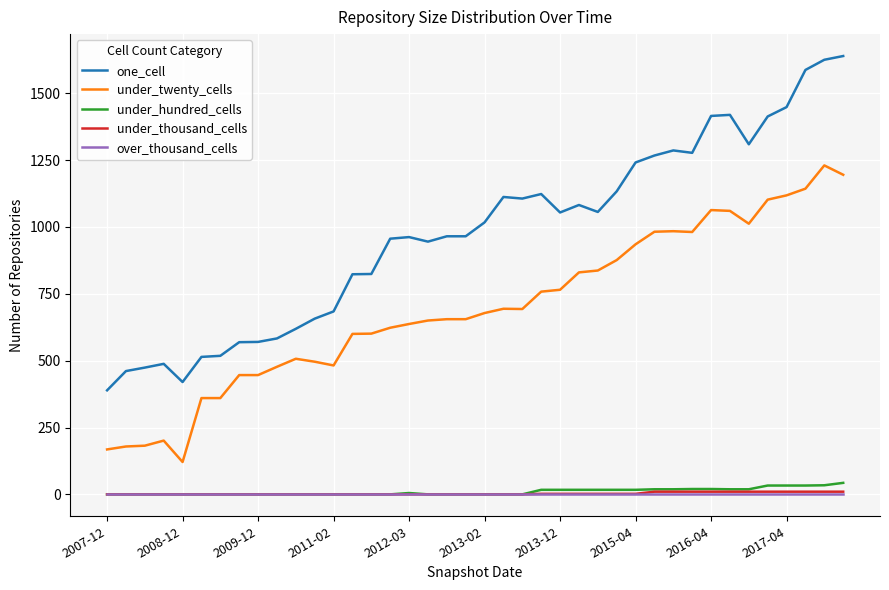

What is the lowest value of the one_cell series?

389